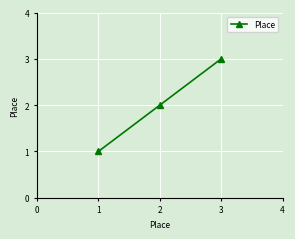

What is the value of the 1st point from the left?

1